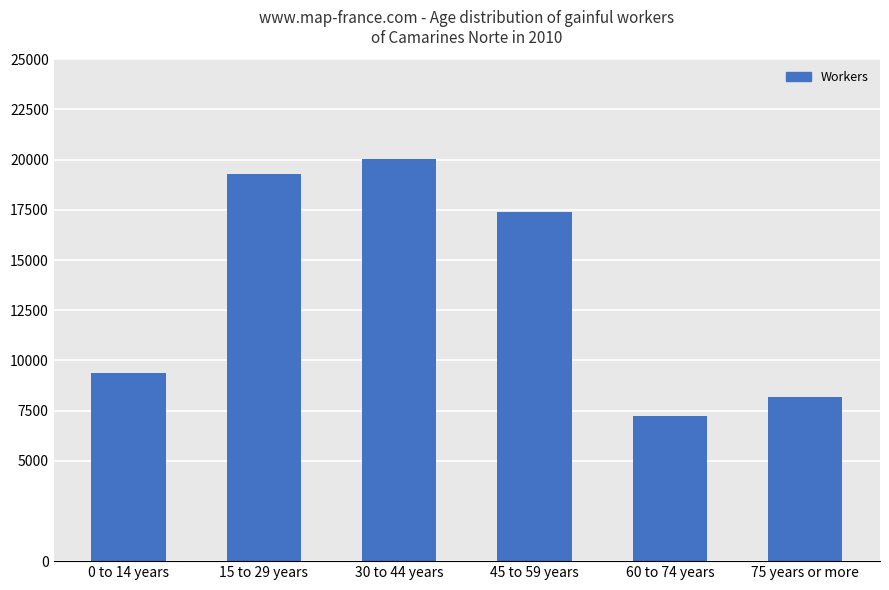

What is the maximum value shown in the chart?

20045